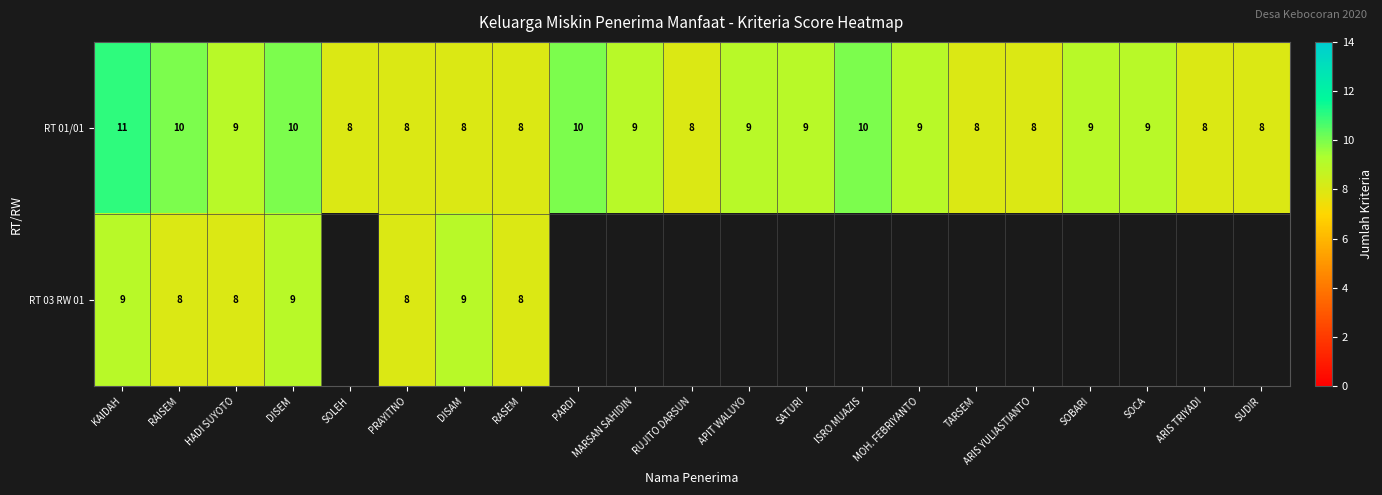

At which category does the chart reach its peak across all series?

KAIDAH